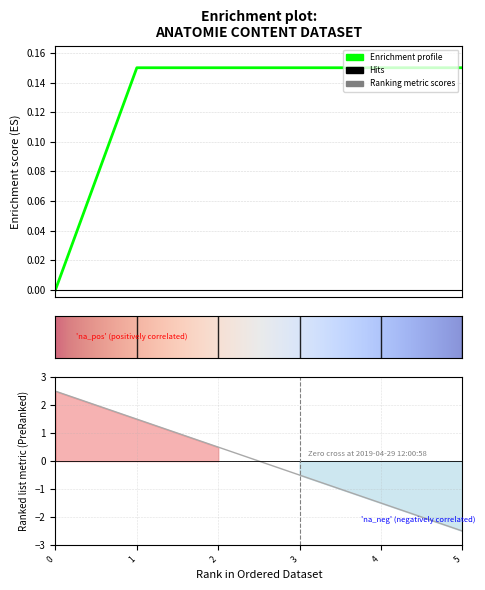

How many series are shown in this chart?

1